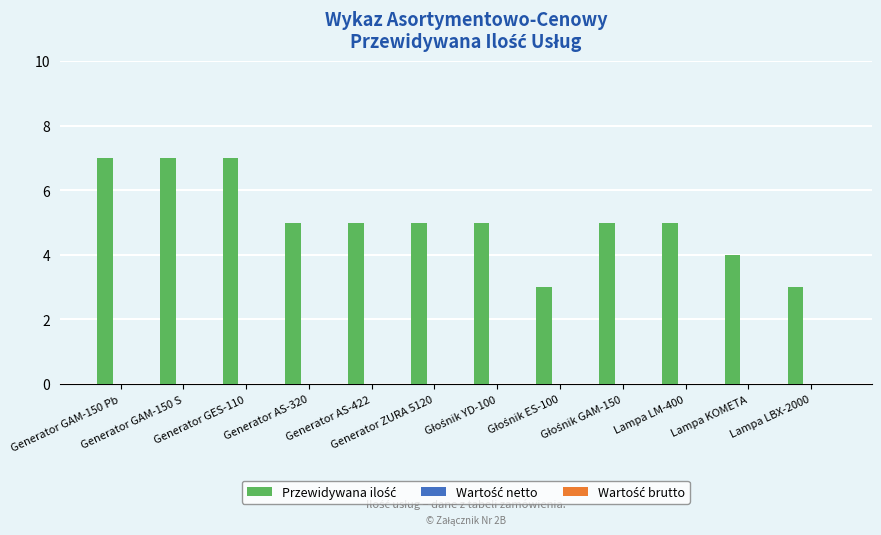

What is the average value?

5